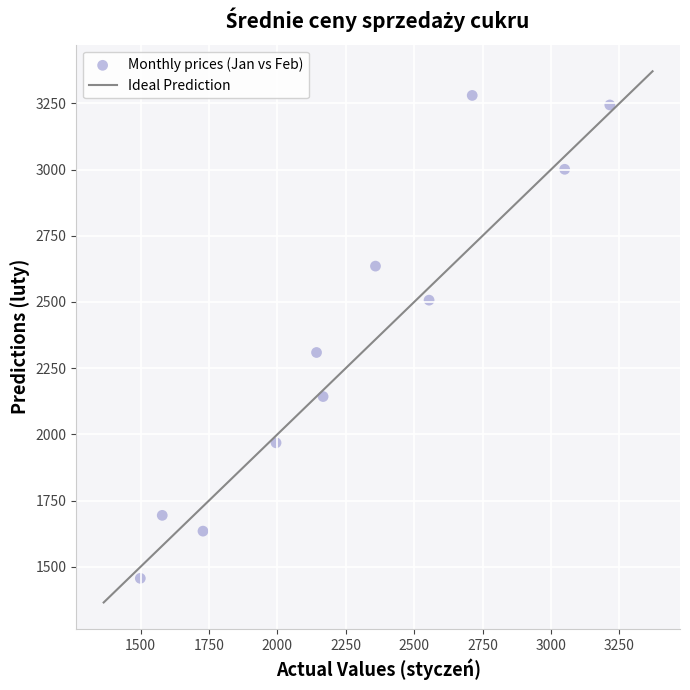

What Y value in the scatter plot is closest to 2368?

2309.1